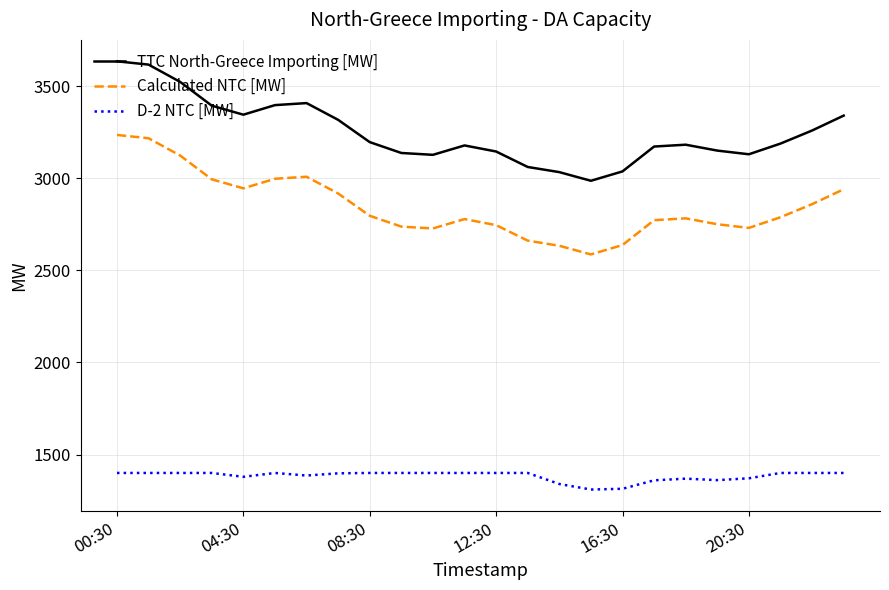

True or false: D-2 NTC [MW] and Calculated NTC [MW] cross at least once.

False